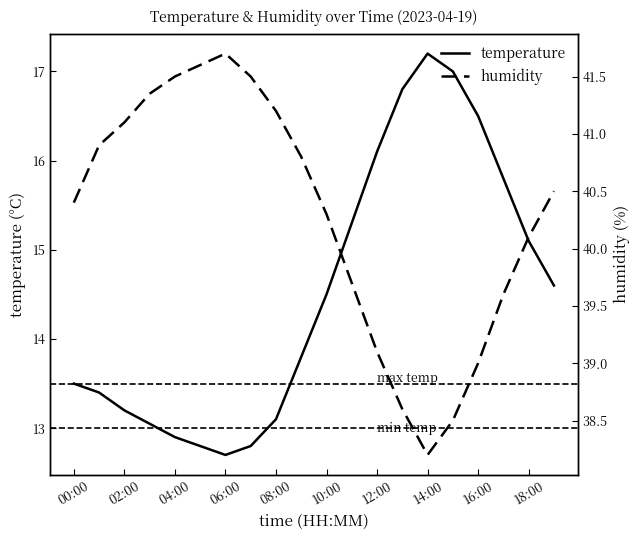

What are all the series names shown in the legend?

temperature, humidity